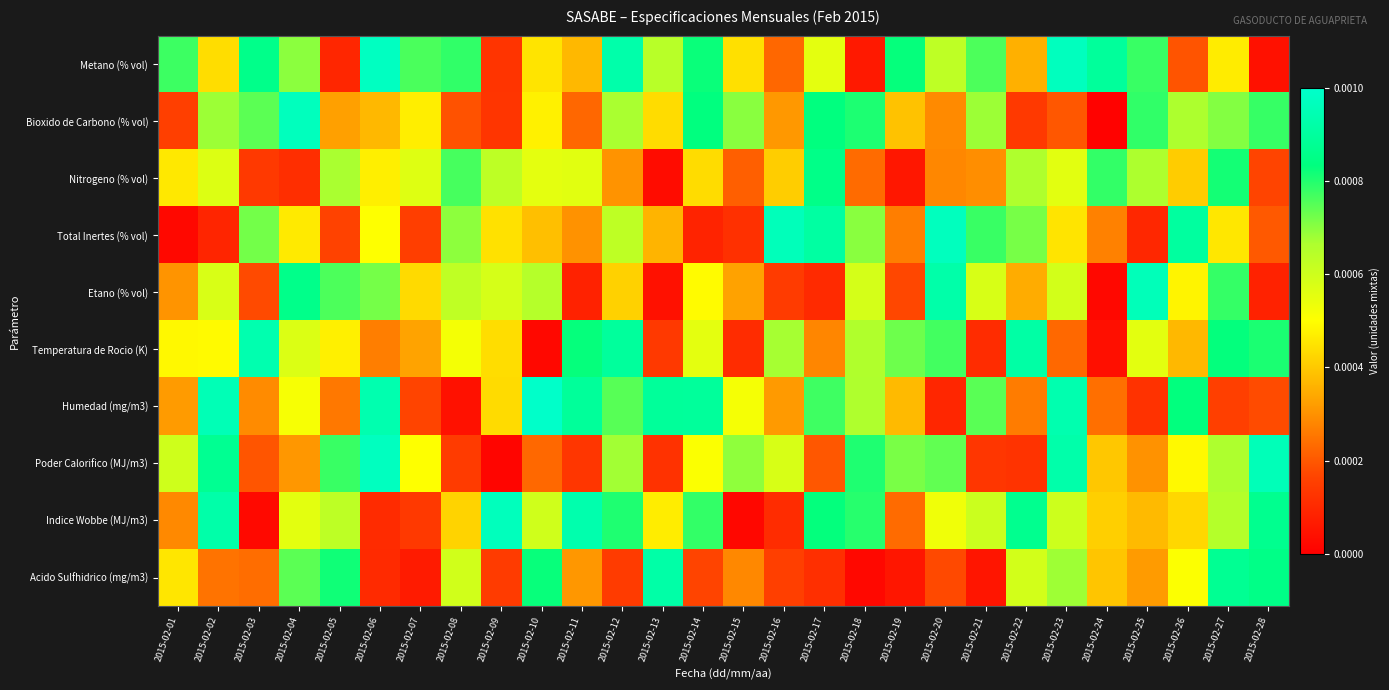

At how many categories does at least one series exceed 0?

28